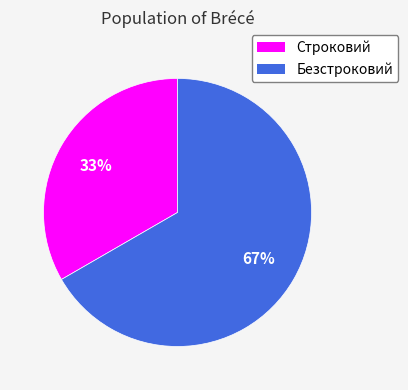

The Безстроковий slice represents 67% of the pie. True or false?

True